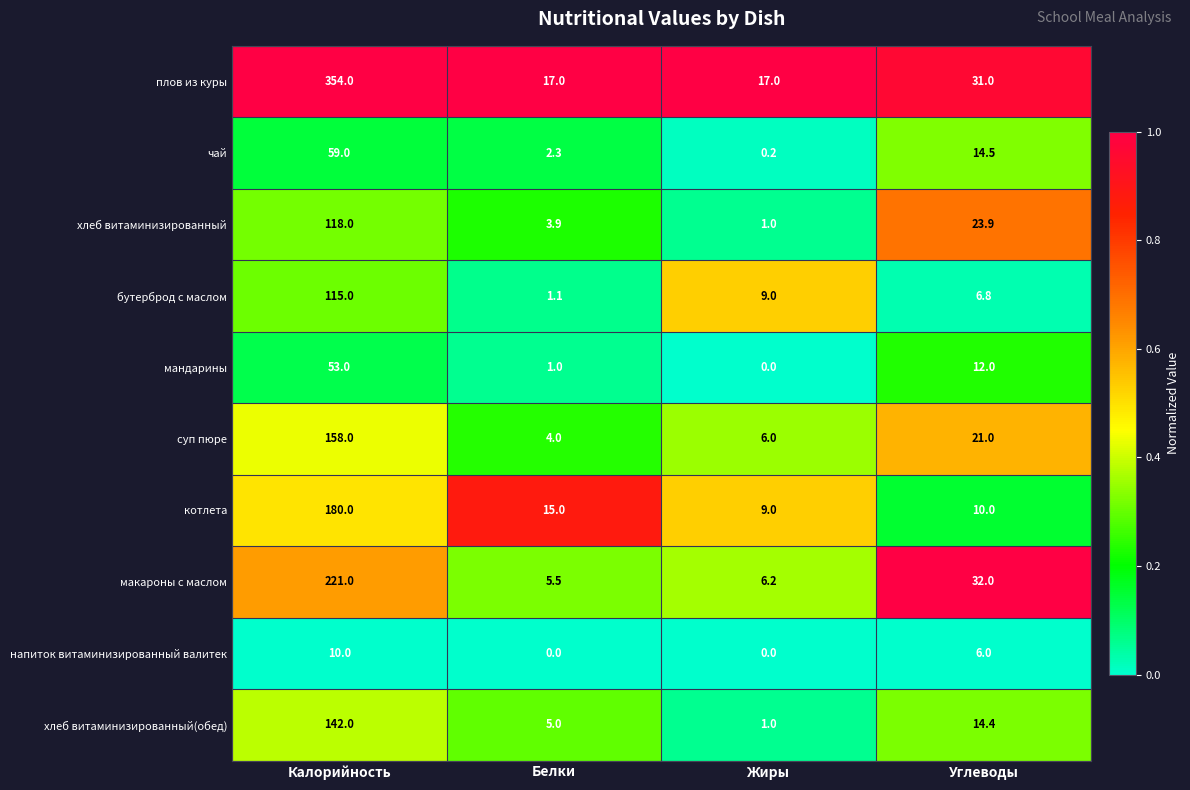

Which series has the largest total across all categories?

плов из куры